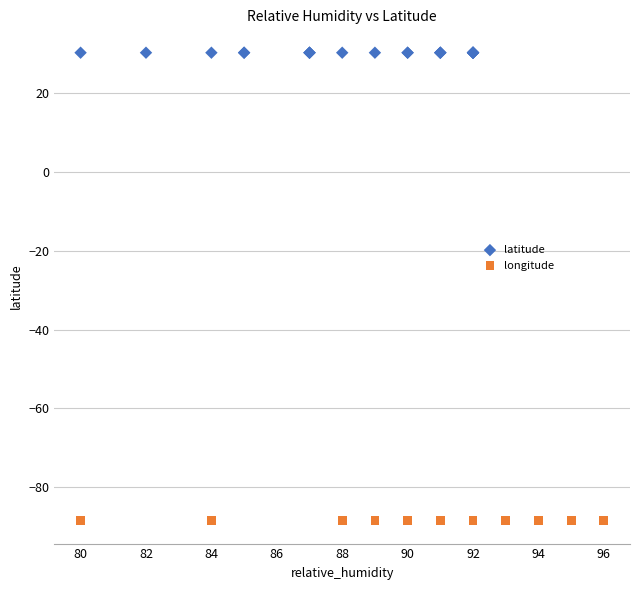

Which series contains the highest Y value?

latitude